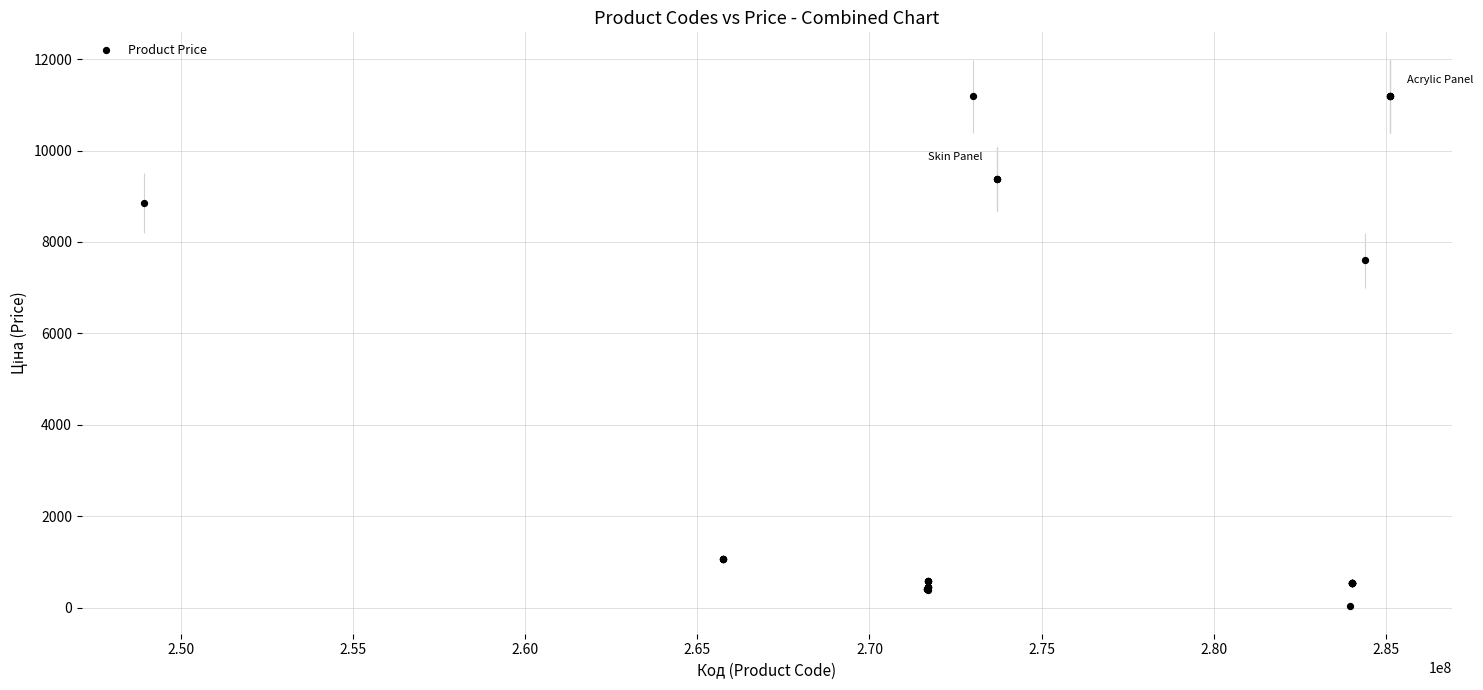

What Y value in the scatter plot is closest to 5610?

7596.5